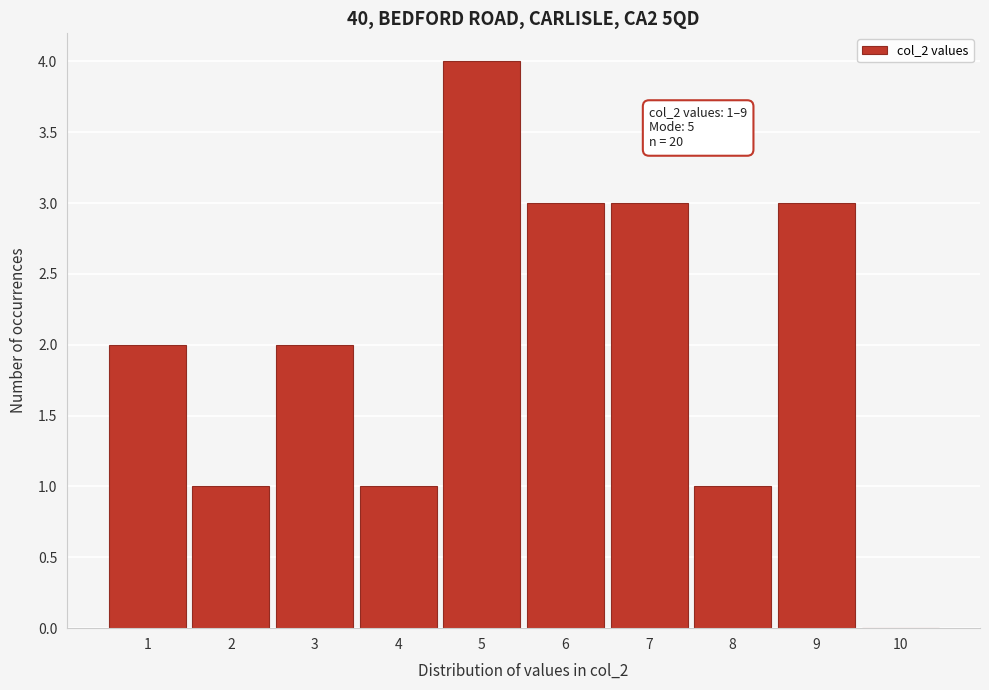

What is the change in value from 4 to 9?

+2